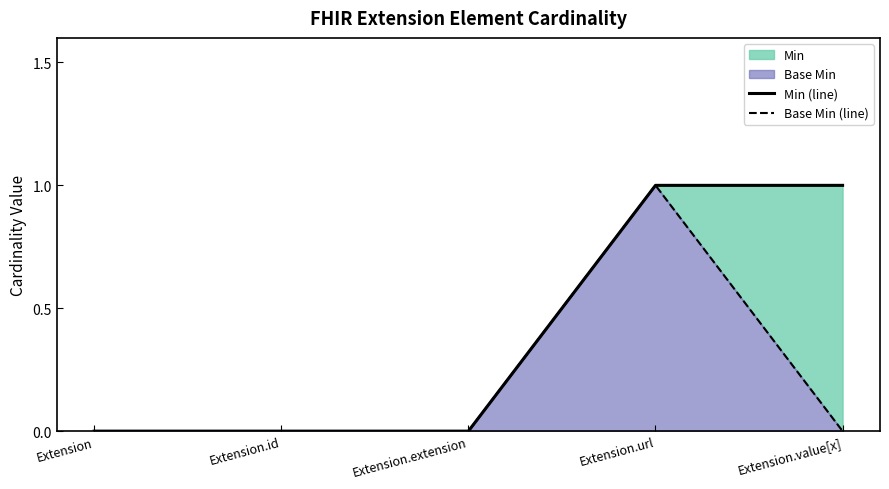

Which label corresponds to the largest value in the chart?

Extension.url